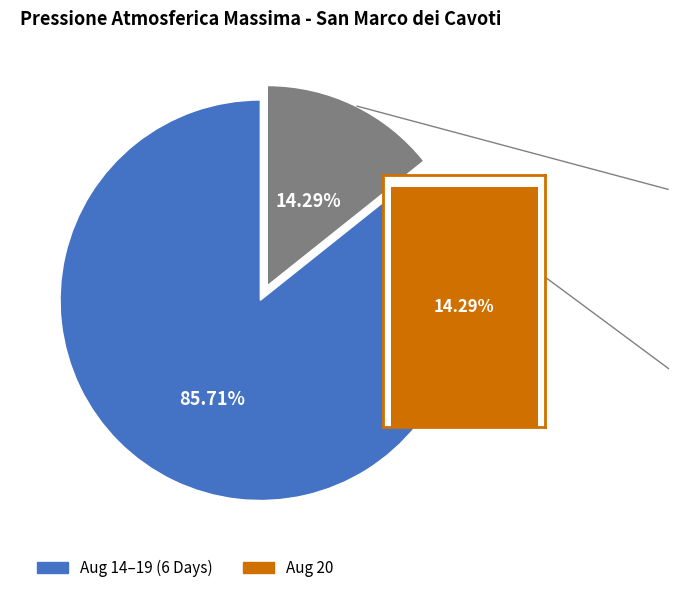

What percentage do 2023-08-16 and 2023-08-19 together represent?

28.6%